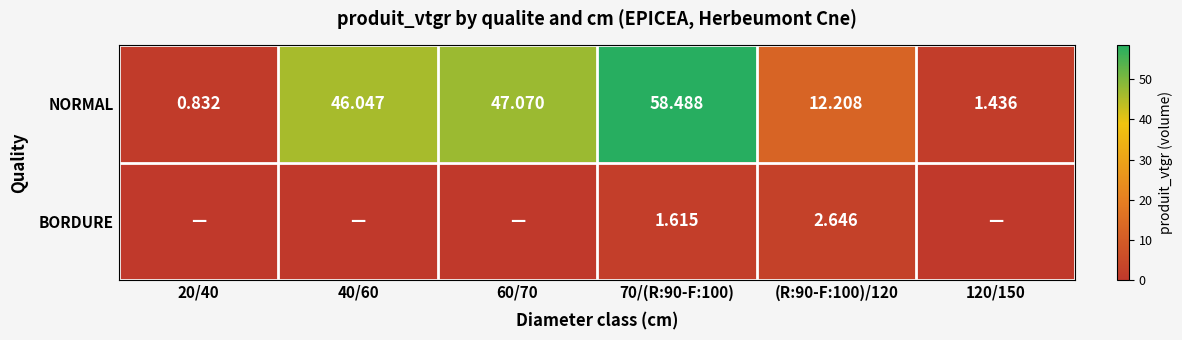

Rank the series at (R:90-F:100)/120 from highest to lowest value.

NORMAL, BORDURE